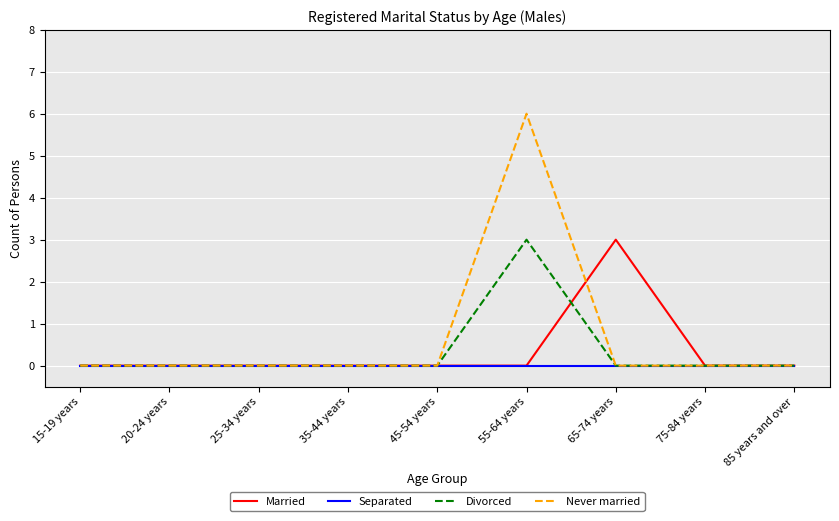

Which series has the largest total across all categories?

Never married